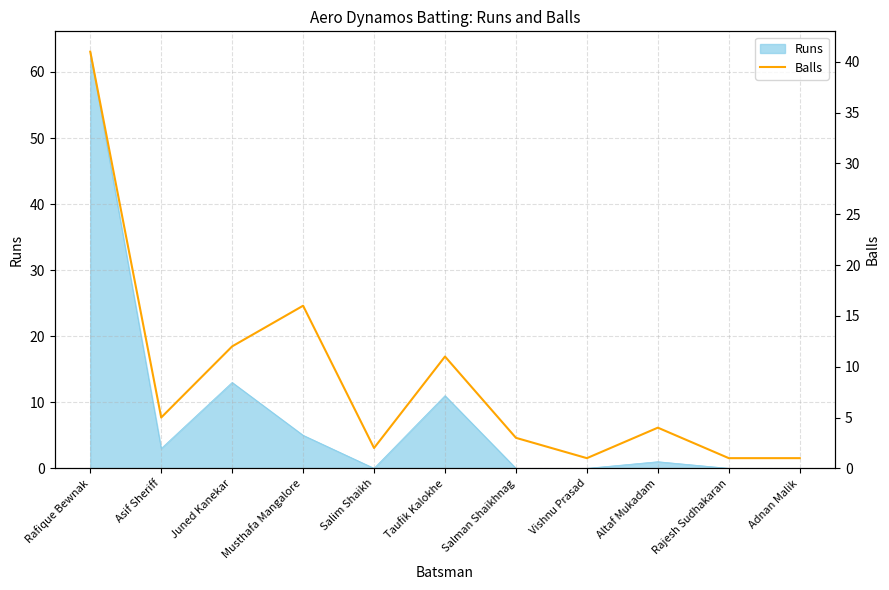

At which label is Runs closest to 31?

Juned Kanekar